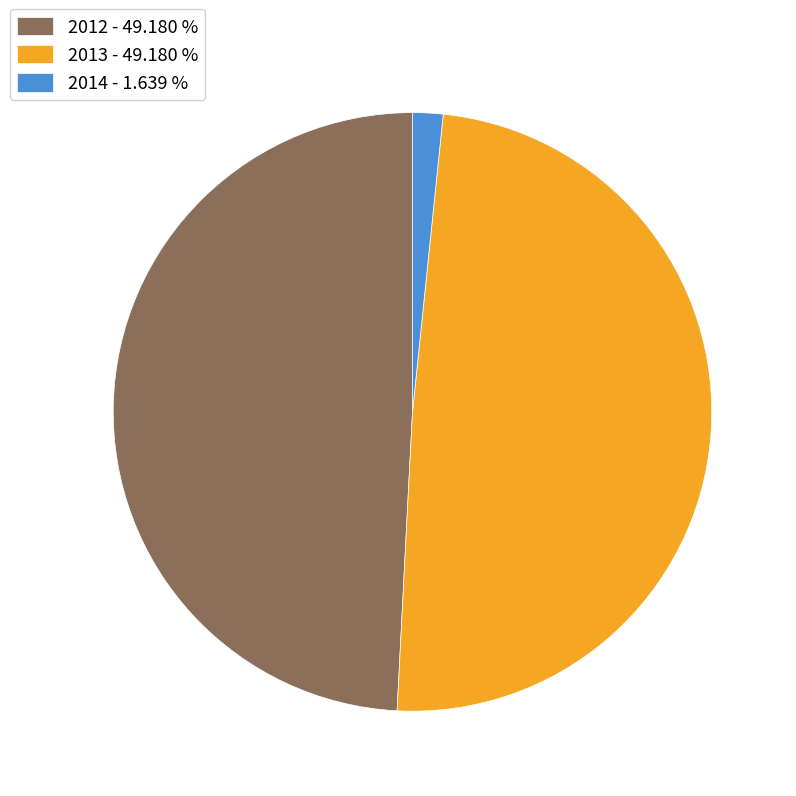

The 2013 slice represents 49% of the pie. True or false?

True